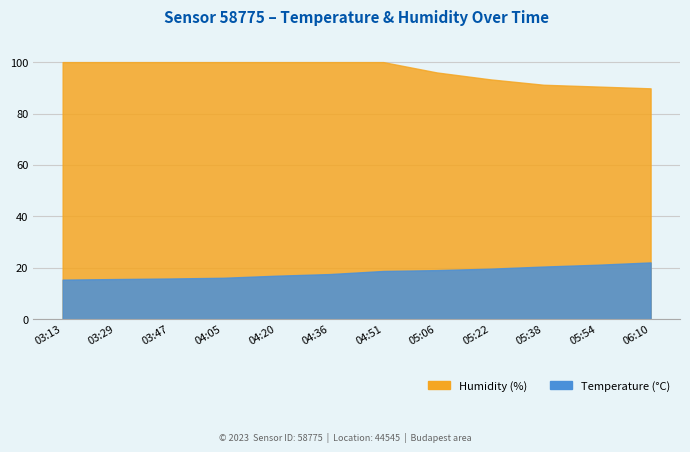

How many categories are shown in the chart?

12